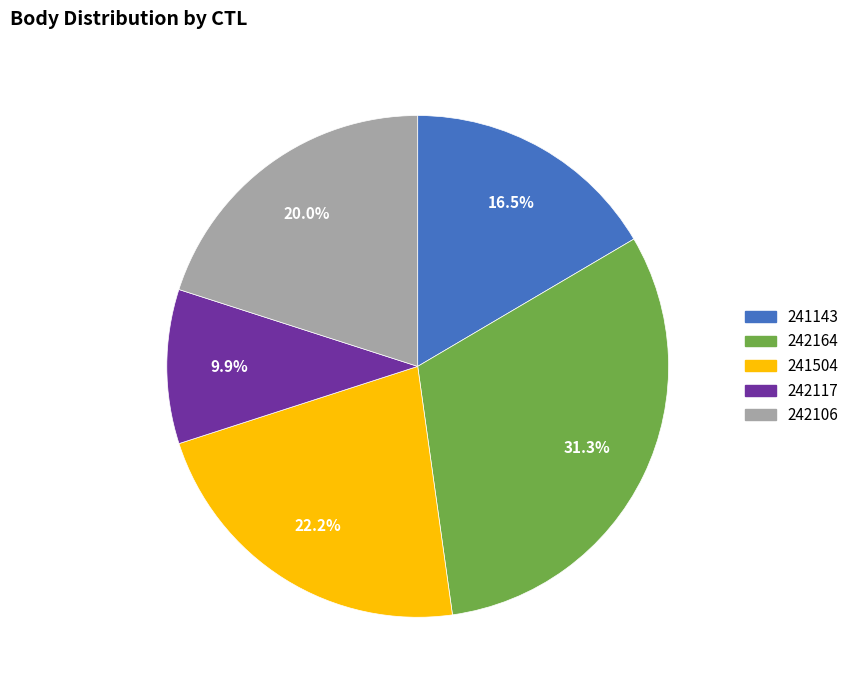

Is it true that 241504 is 22% of the pie?

True